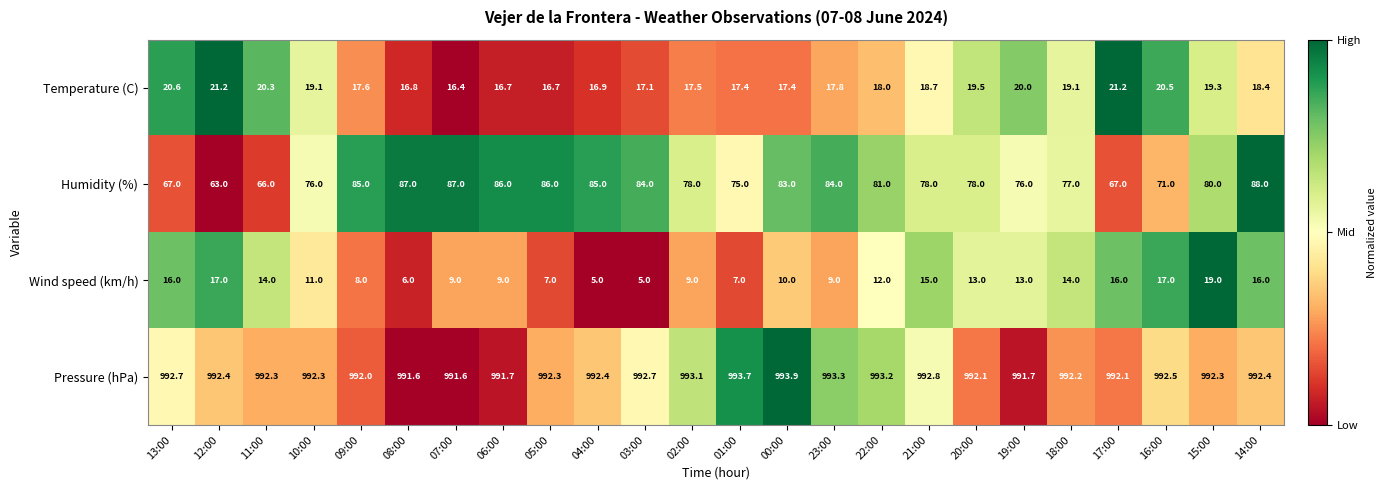

How many data points does each series have?

24